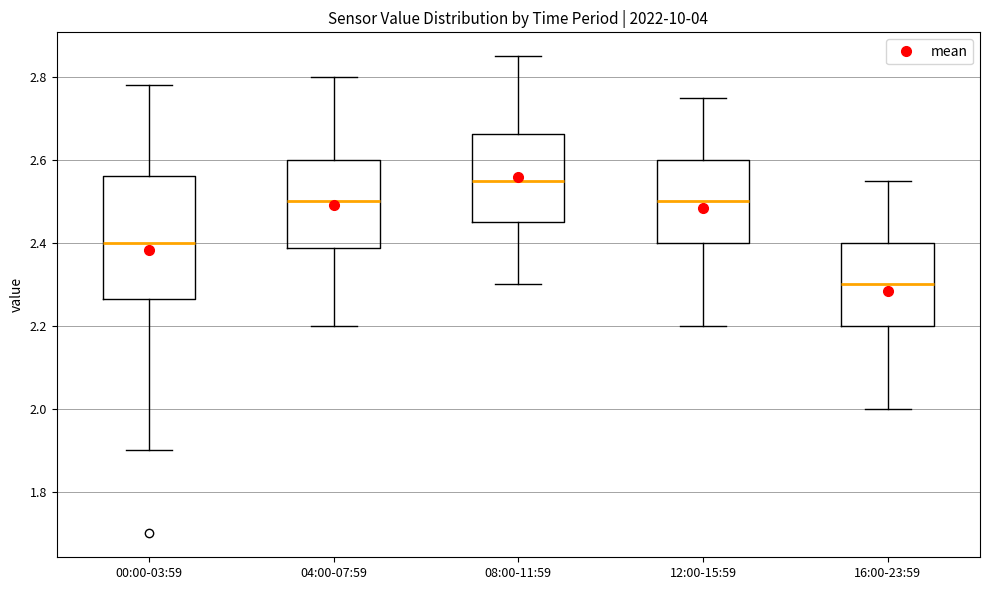

Where is the upper edge of the box for 16:00-23:59 on the y-axis? The values are not printed on the chart, so give them approximately, as read against the axis.

2.40